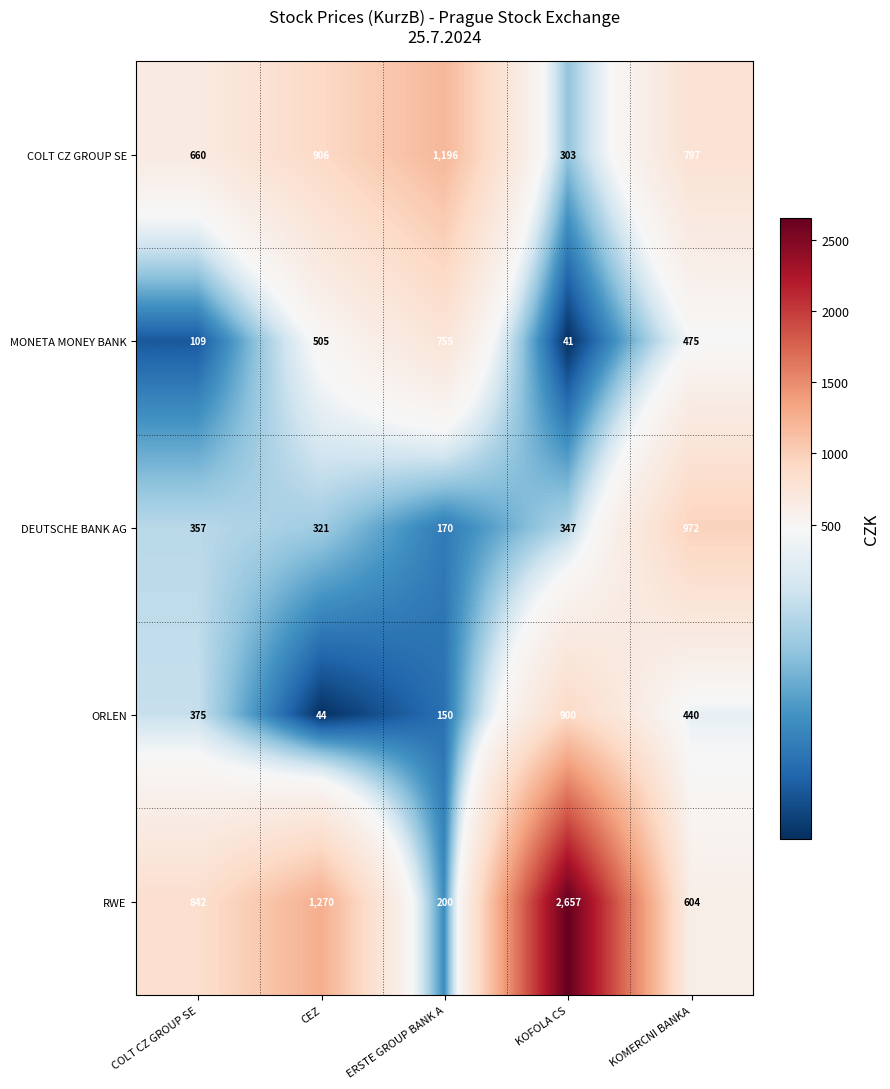

Reading left to right, transcribe all the data shown in this chart.

COLT CZ GROUP SE: COLT CZ GROUP SE=660	CEZ=906	ERSTE GROUP BANK A=1196	KOFOLA CS=303	KOMERCNI BANKA=797
MONETA MONEY BANK: COLT CZ GROUP SE=109	CEZ=505	ERSTE GROUP BANK A=755	KOFOLA CS=41	KOMERCNI BANKA=475
DEUTSCHE BANK AG: COLT CZ GROUP SE=357	CEZ=321	ERSTE GROUP BANK A=170	KOFOLA CS=347	KOMERCNI BANKA=972
ORLEN: COLT CZ GROUP SE=375	CEZ=44	ERSTE GROUP BANK A=150	KOFOLA CS=900	KOMERCNI BANKA=440
RWE: COLT CZ GROUP SE=842	CEZ=1270	ERSTE GROUP BANK A=200	KOFOLA CS=2657	KOMERCNI BANKA=604